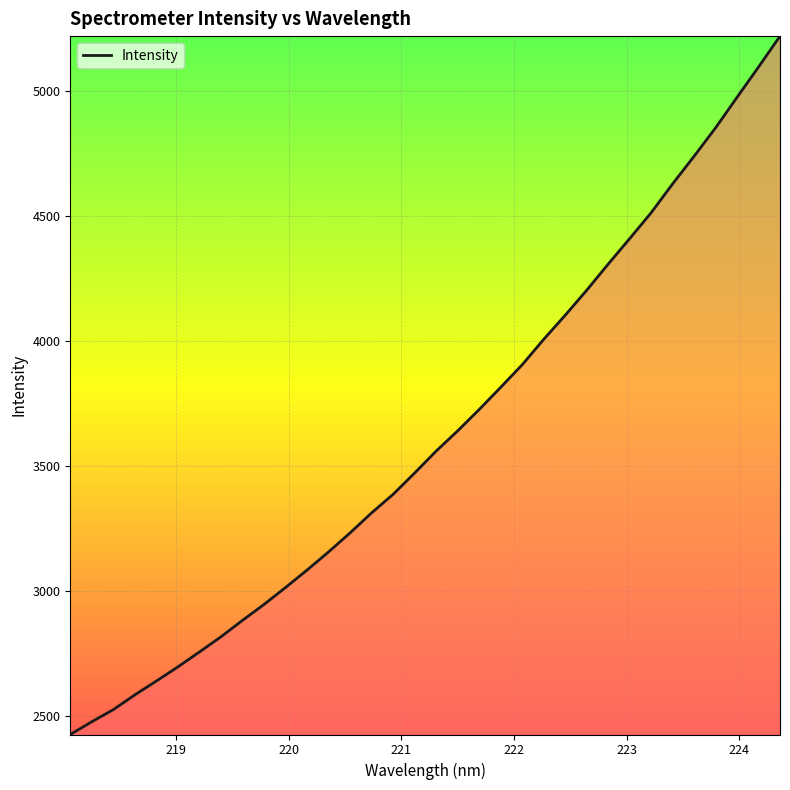

What is the smallest value displayed?

2427.0